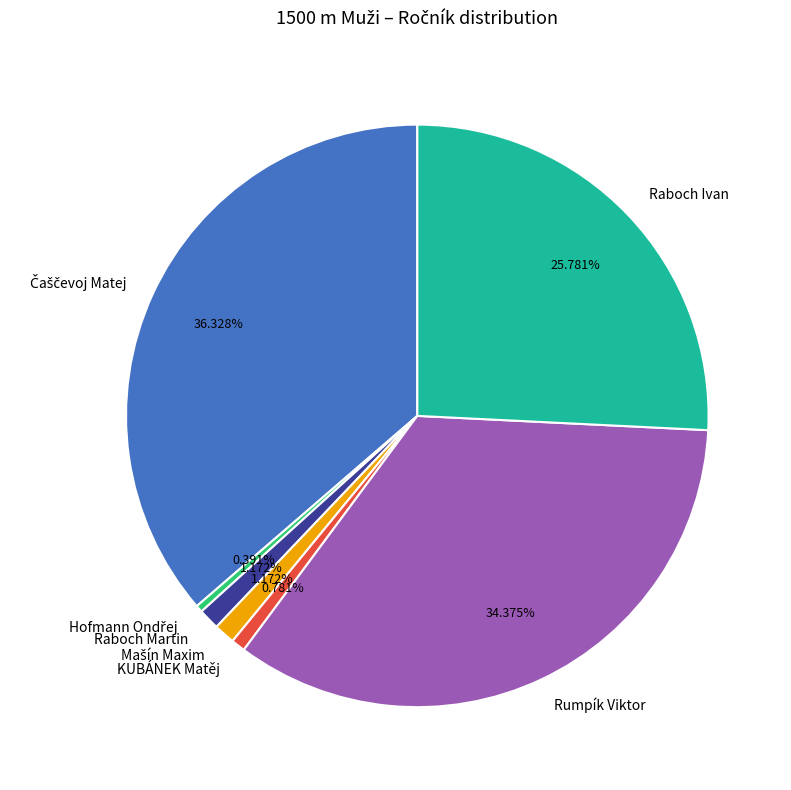

Count the number of slices in the pie.

7